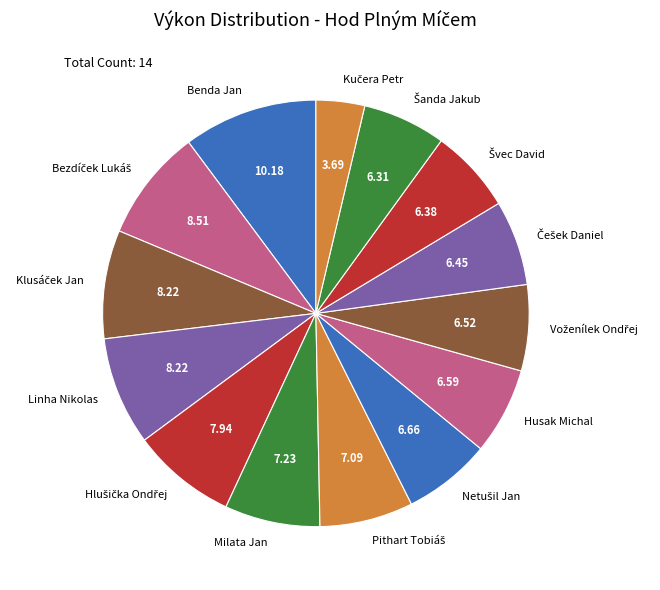

Which has a higher value, Benda Jan or Milata Jan?

Benda Jan